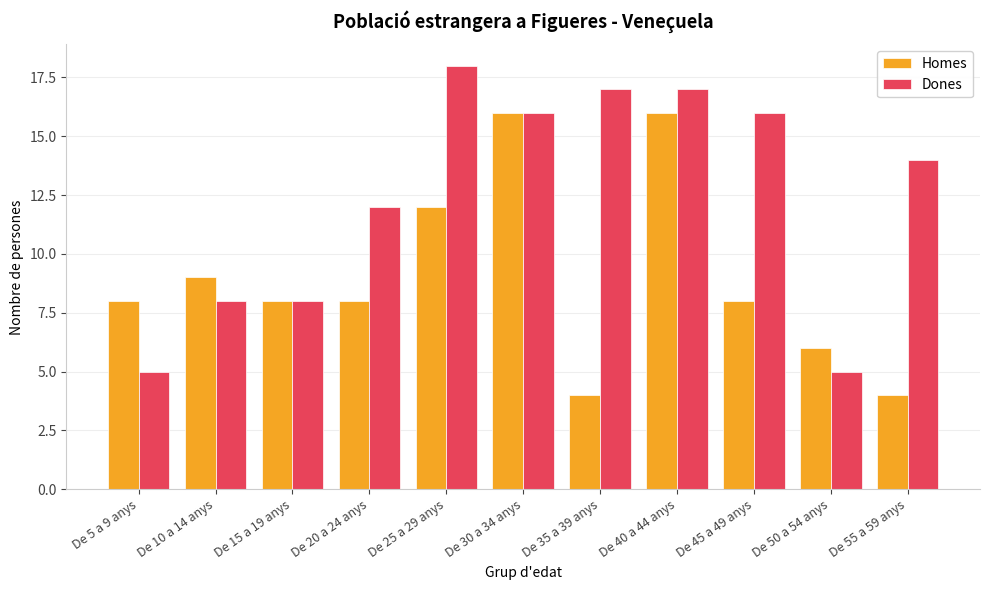

How many bars are there in total?

22